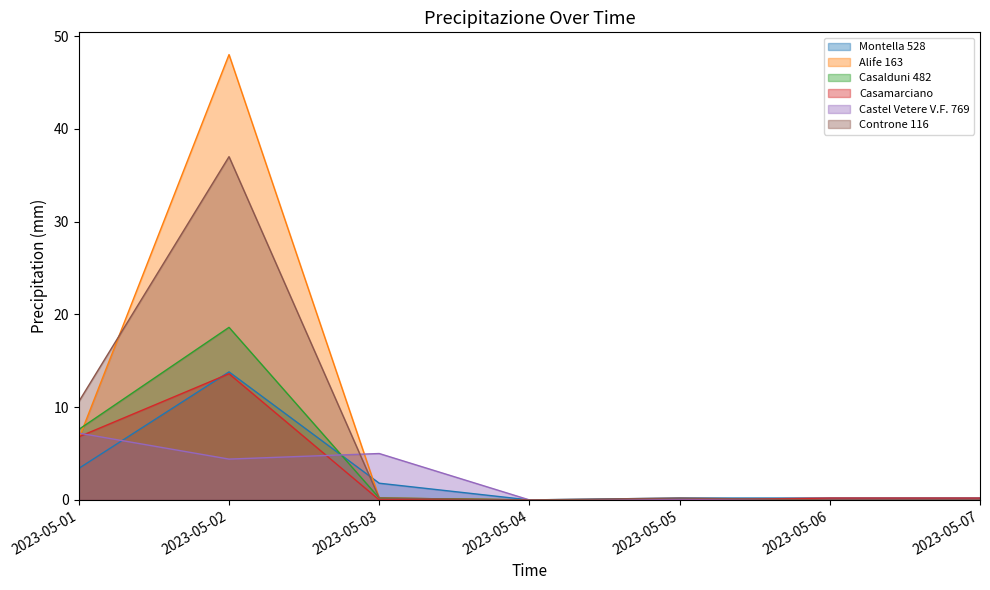

True or false: Casalduni 482 and Castel Vetere V.F. 769 cross at least once.

True